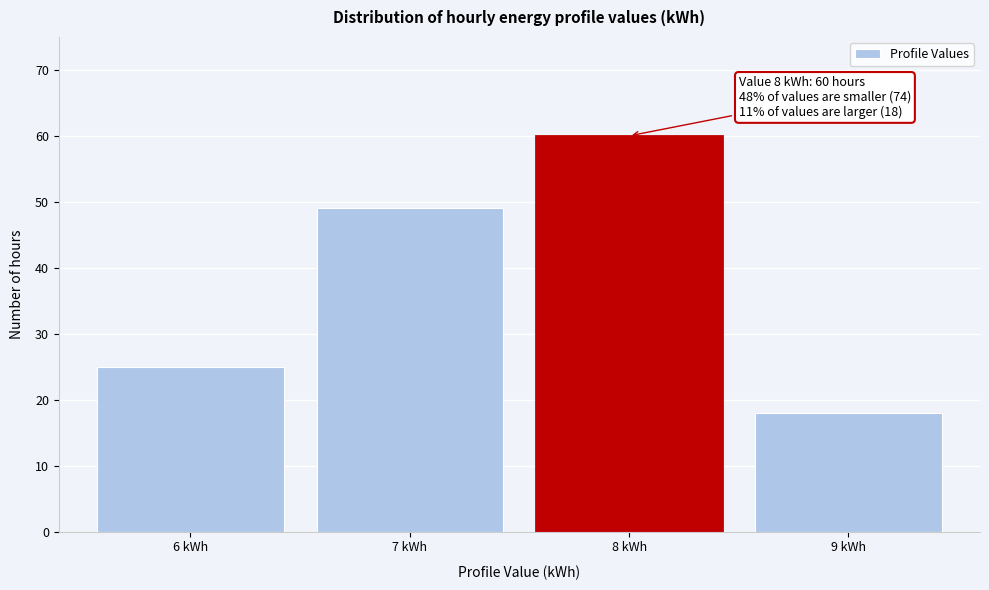

Which range on the x-axis has the tallest bar?

7.5 to 8.5